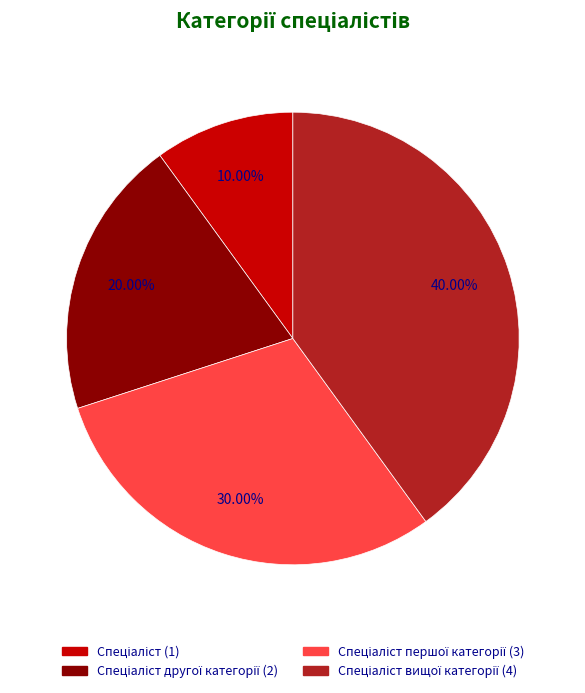

Is there any slice that represents more than half of the pie?

No